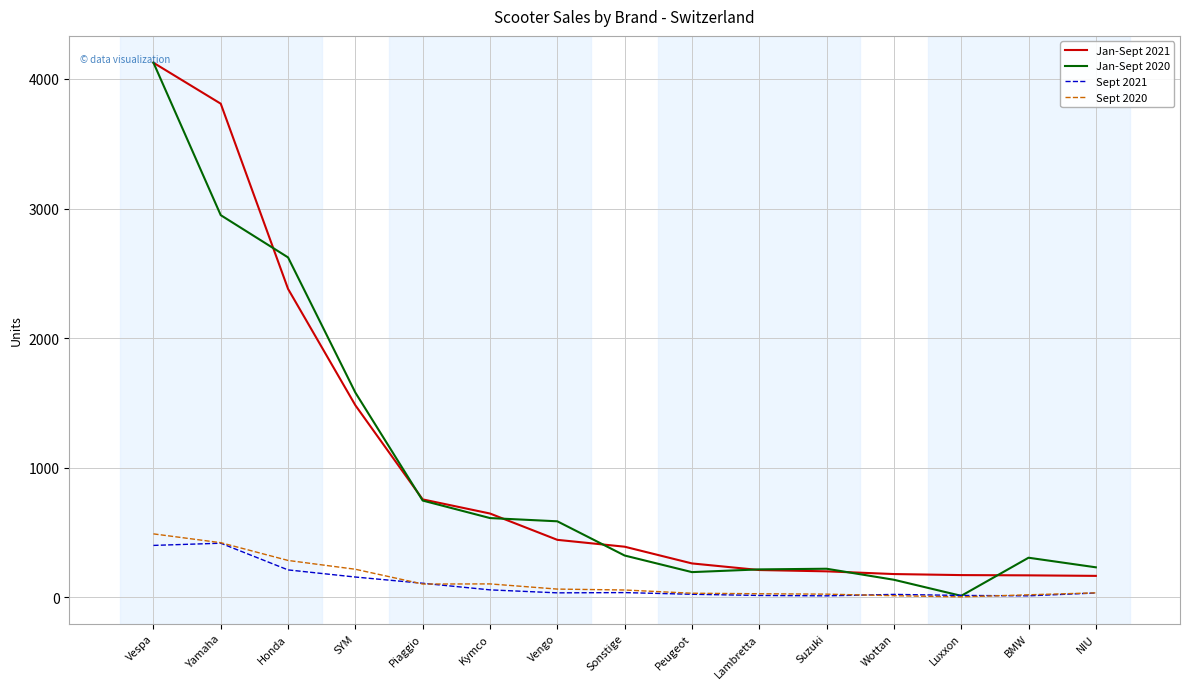

What is the maximum value shown in the chart?

4126